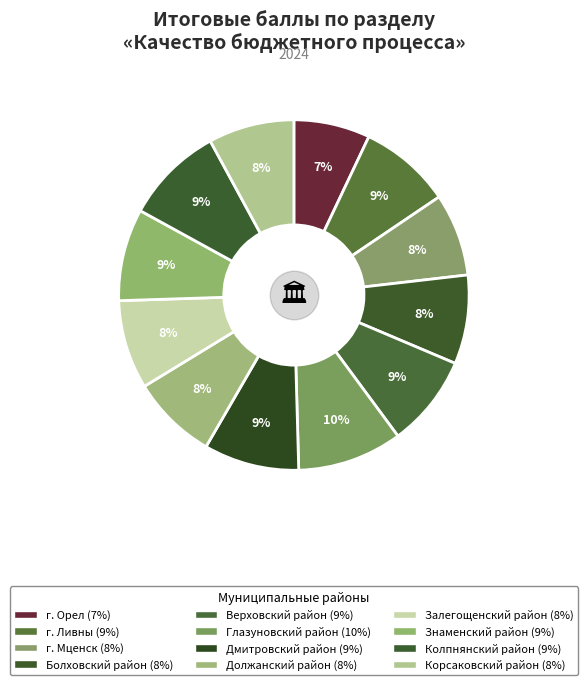

Is there any slice that represents more than half of the pie?

No